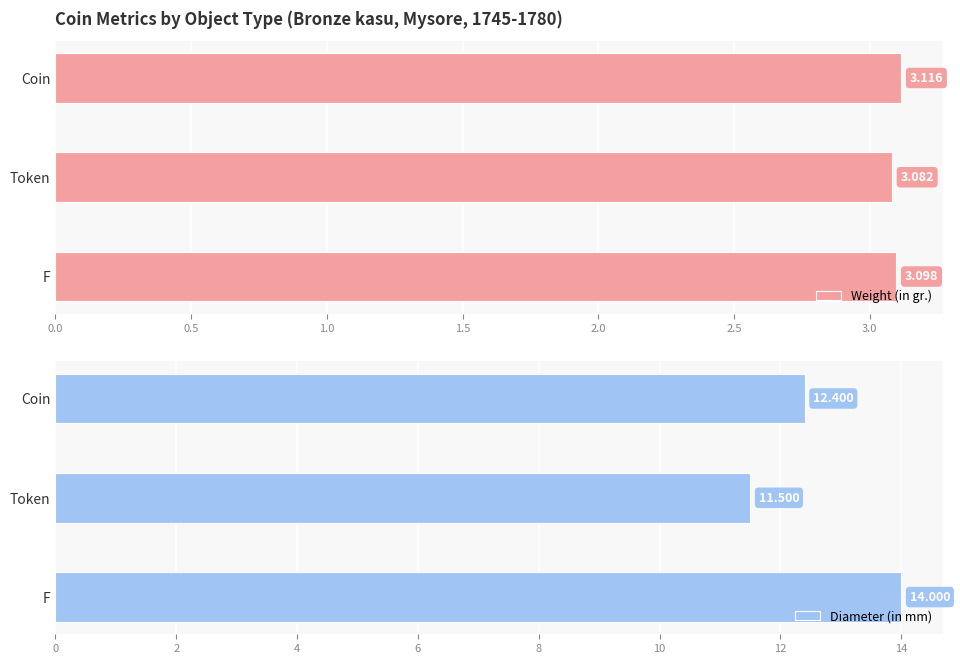

List the labels in order of Weight (in gr.) value, largest first.

Coin, F, Token